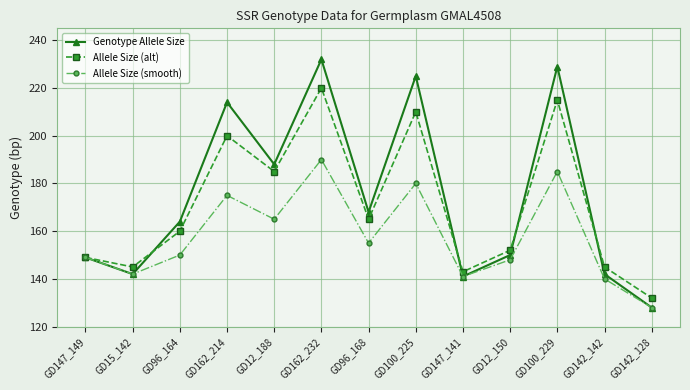

How many interior local peaks does the Allele Size (smooth) series have?

4